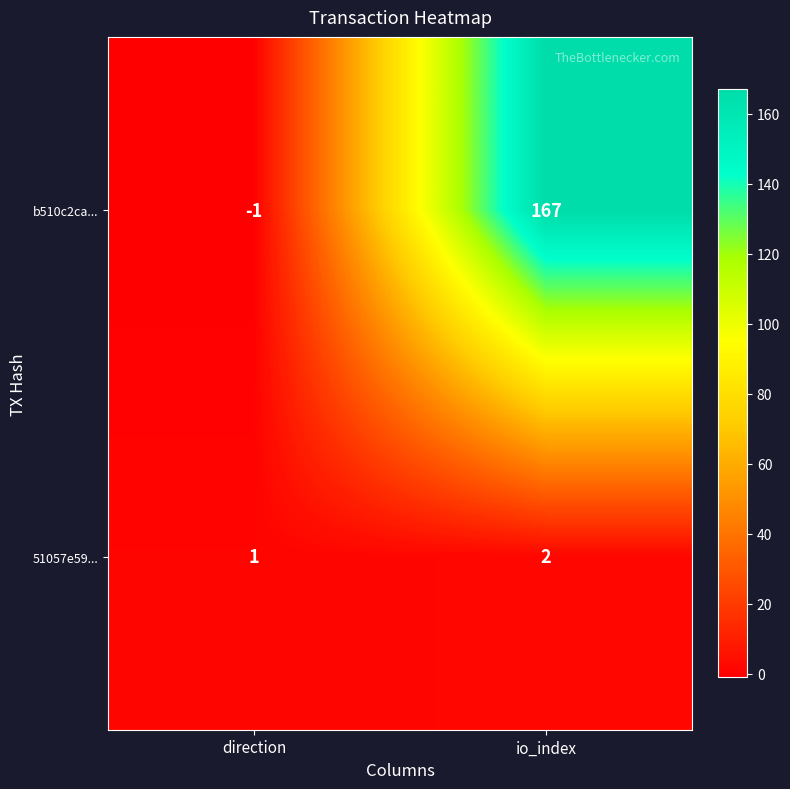

Reading left to right, what are all the values shown in this chart?

b510c2ca...: -1	167
51057e59...: 1	2